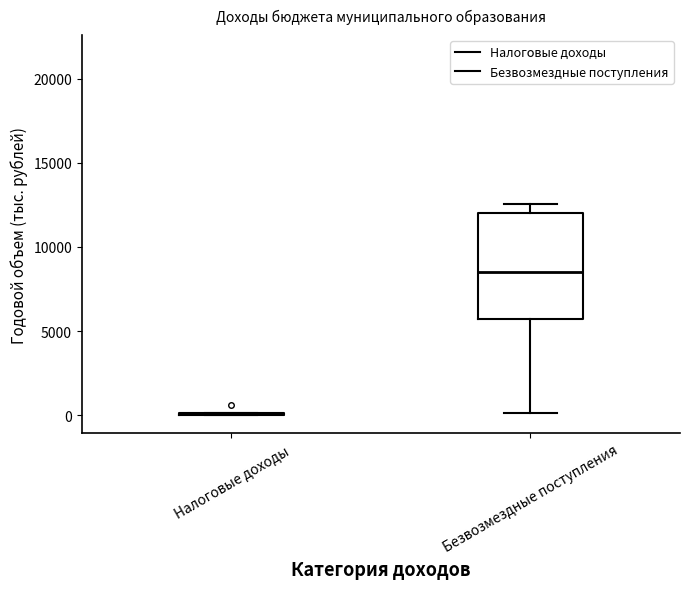

Comparing the boxes themselves (not the whiskers), which one is the tallest?

Безвозмездные поступления